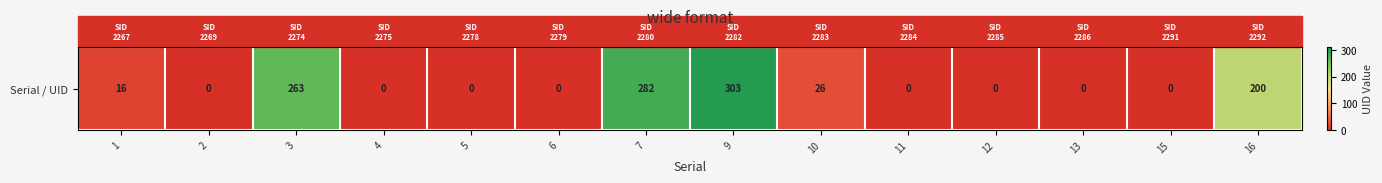

Is it true that the value at 2 is -148?

False